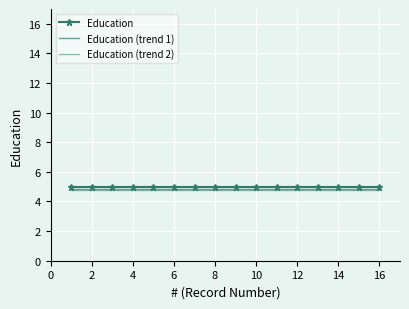

True or false: Education (trend 2) and Education intersect in this chart.

False